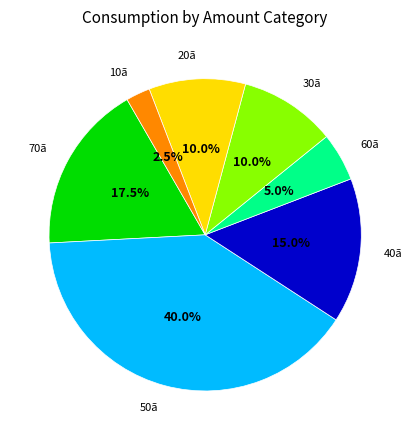

Does any single category account for the majority?

No